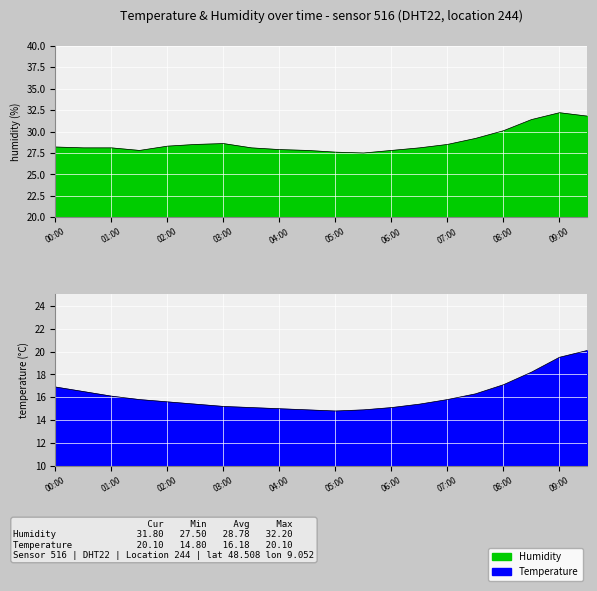

What is the difference between the second highest and minimum values in the temperature series?

4.7